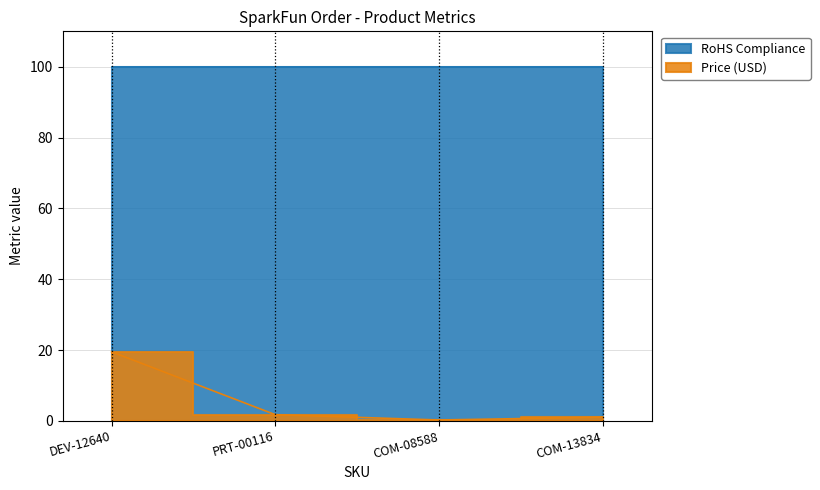

How many lines are shown in the chart?

1